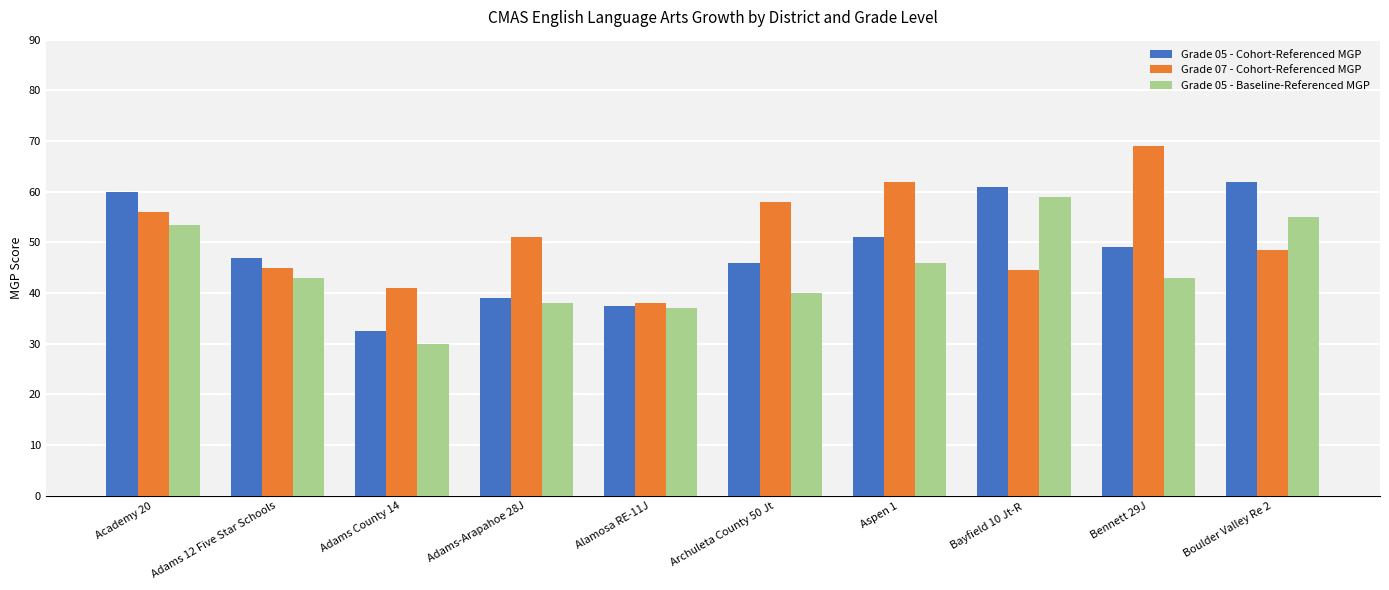

Where does the Grade 05 - Cohort-Referenced MGP series first go above 49?

Academy 20